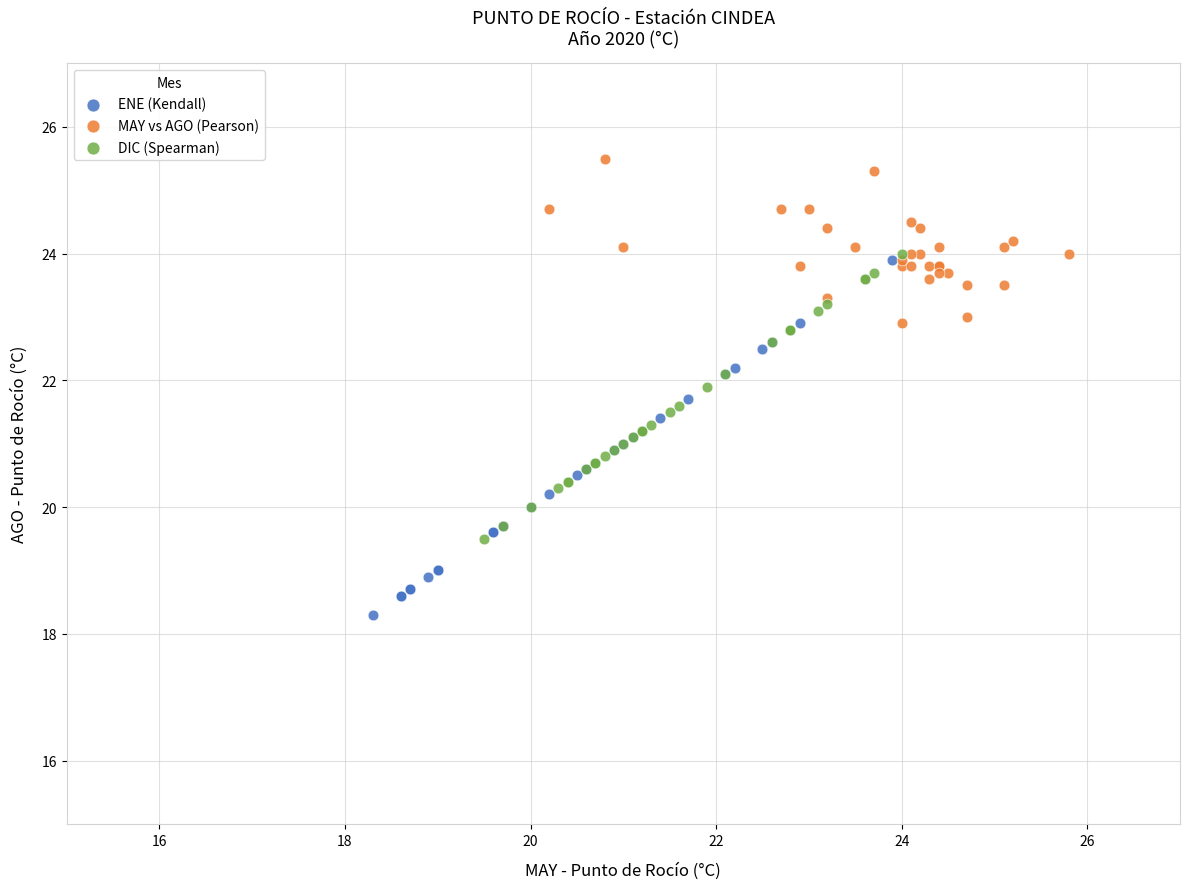

Which series contains the lowest Y value?

ENE (Kendall)